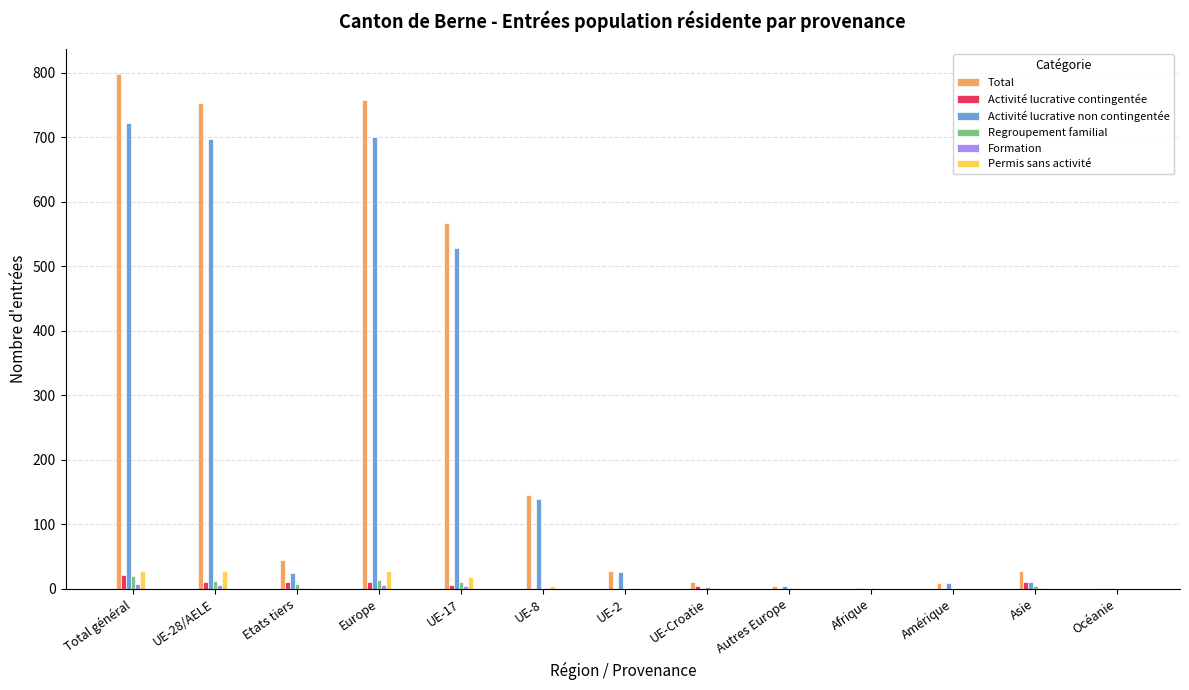

What is the sum of all Total values?

3152